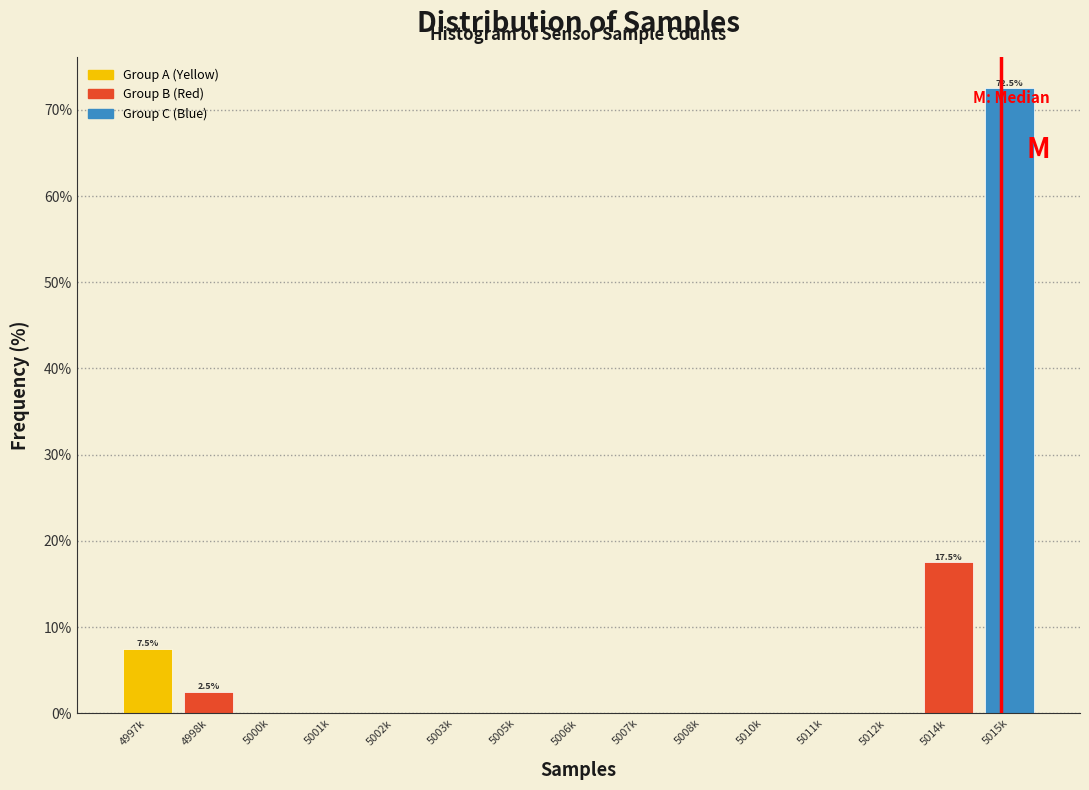

Reading left to right, transcribe all the data shown in this chart.

4997k=7.5	4998k=2.5	5000k=0.0	5001k=0.0	5002k=0.0	5003k=0.0	5005k=0.0	5006k=0.0	5007k=0.0	5008k=0.0	5010k=0.0	5011k=0.0	5012k=0.0	5014k=17.5	5015k=72.5